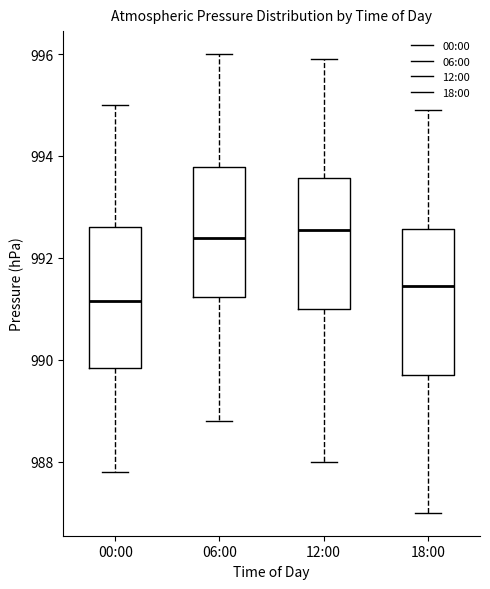

Reading left to right, read every box against the y-axis: the position of its median line, the range the box covers, and the ends of its whiskers. The values are not printed on the chart, so give them approximately, as read against the axis.

00:00: median 991.2, box 989.8 to 992.6, whiskers 987.8 to 995.0
06:00: median 992.4, box 991.2 to 993.8, whiskers 988.8 to 996.0
12:00: median 992.6, box 991.0 to 993.6, whiskers 988.0 to 996.0
18:00: median 991.4, box 989.8 to 992.6, whiskers 987.0 to 995.0